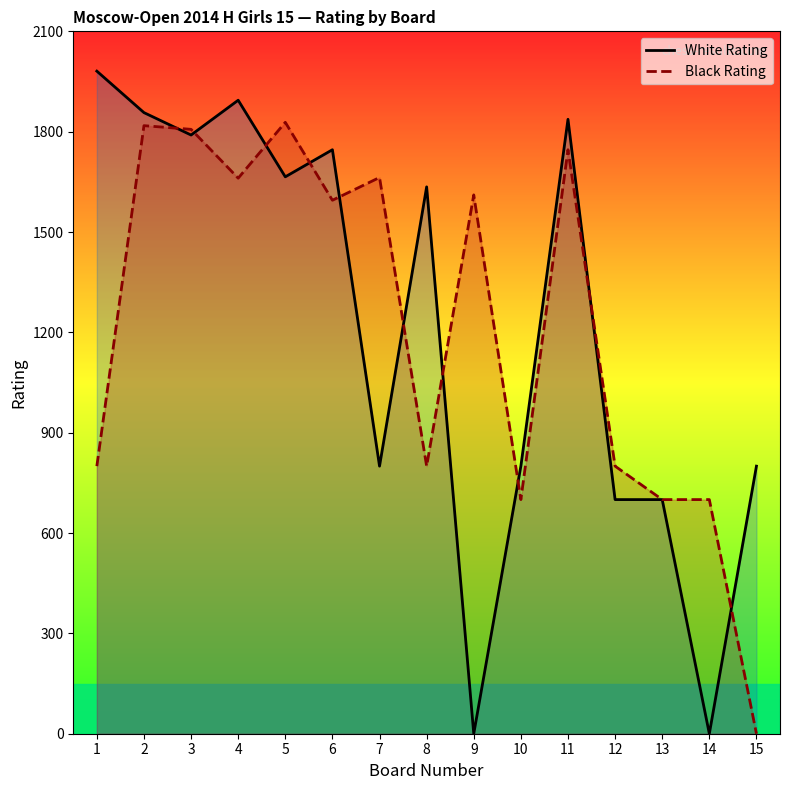

Rank the series at 2 from highest to lowest value.

White Rating, Black Rating